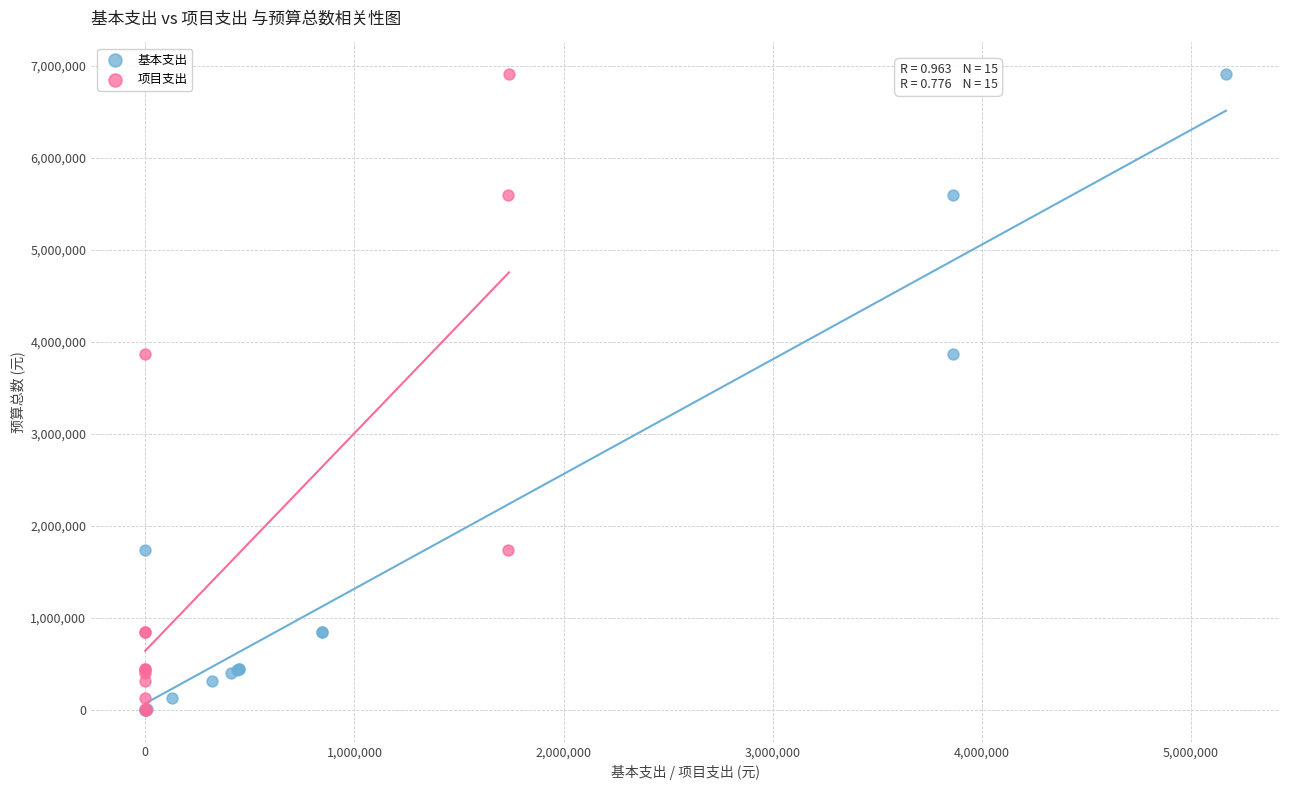

What are all the series names shown in the legend?

基本支出, 项目支出